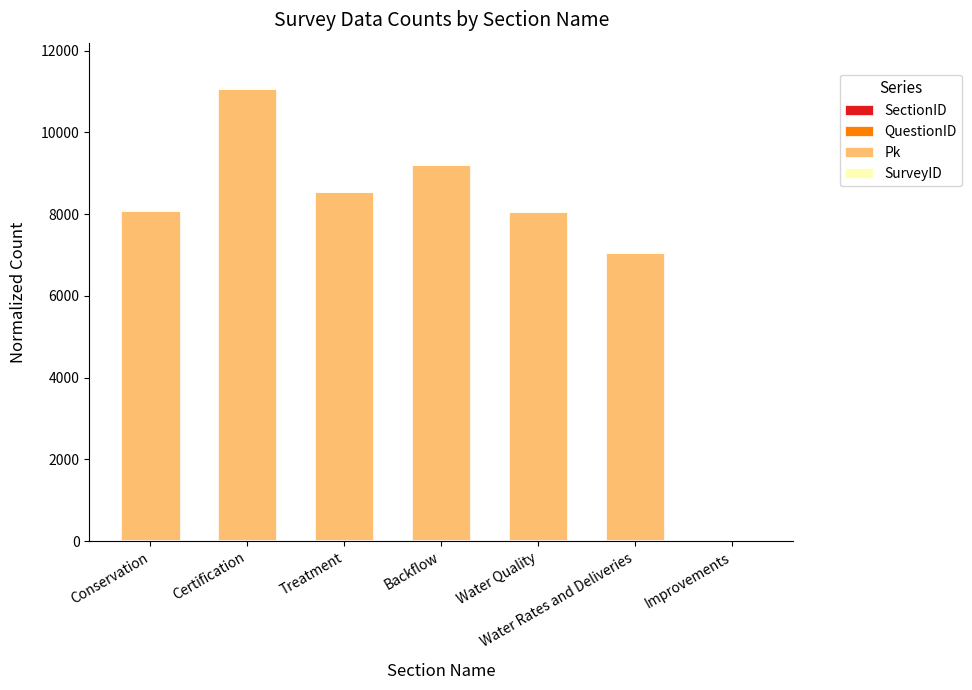

At which category is the sum across all series the highest?

Certification